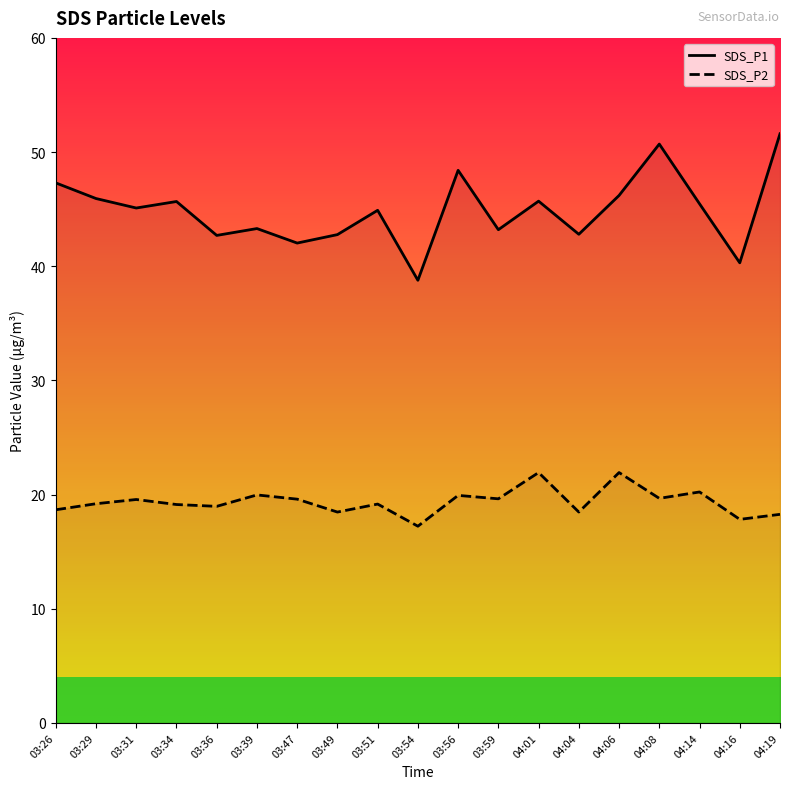

Reading left to right, what are all the values shown in this chart?

SDS_P1: 03:26=47.3	03:29=45.9	03:31=45.1	03:34=45.7	03:36=42.7	03:39=43.3	03:47=42.0	03:49=42.8	03:51=44.9	03:54=38.8	03:56=48.4	03:59=43.2	04:01=45.7	04:04=42.8	04:06=46.2	04:08=50.7	04:14=45.5	04:16=40.3	04:19=51.6
SDS_P2: 03:26=18.7	03:29=19.2	03:31=19.6	03:34=19.1	03:36=19.0	03:39=20.0	03:47=19.6	03:49=18.5	03:51=19.2	03:54=17.2	03:56=19.9	03:59=19.6	04:01=21.9	04:04=18.5	04:06=21.9	04:08=19.7	04:14=20.2	04:16=17.8	04:19=18.3